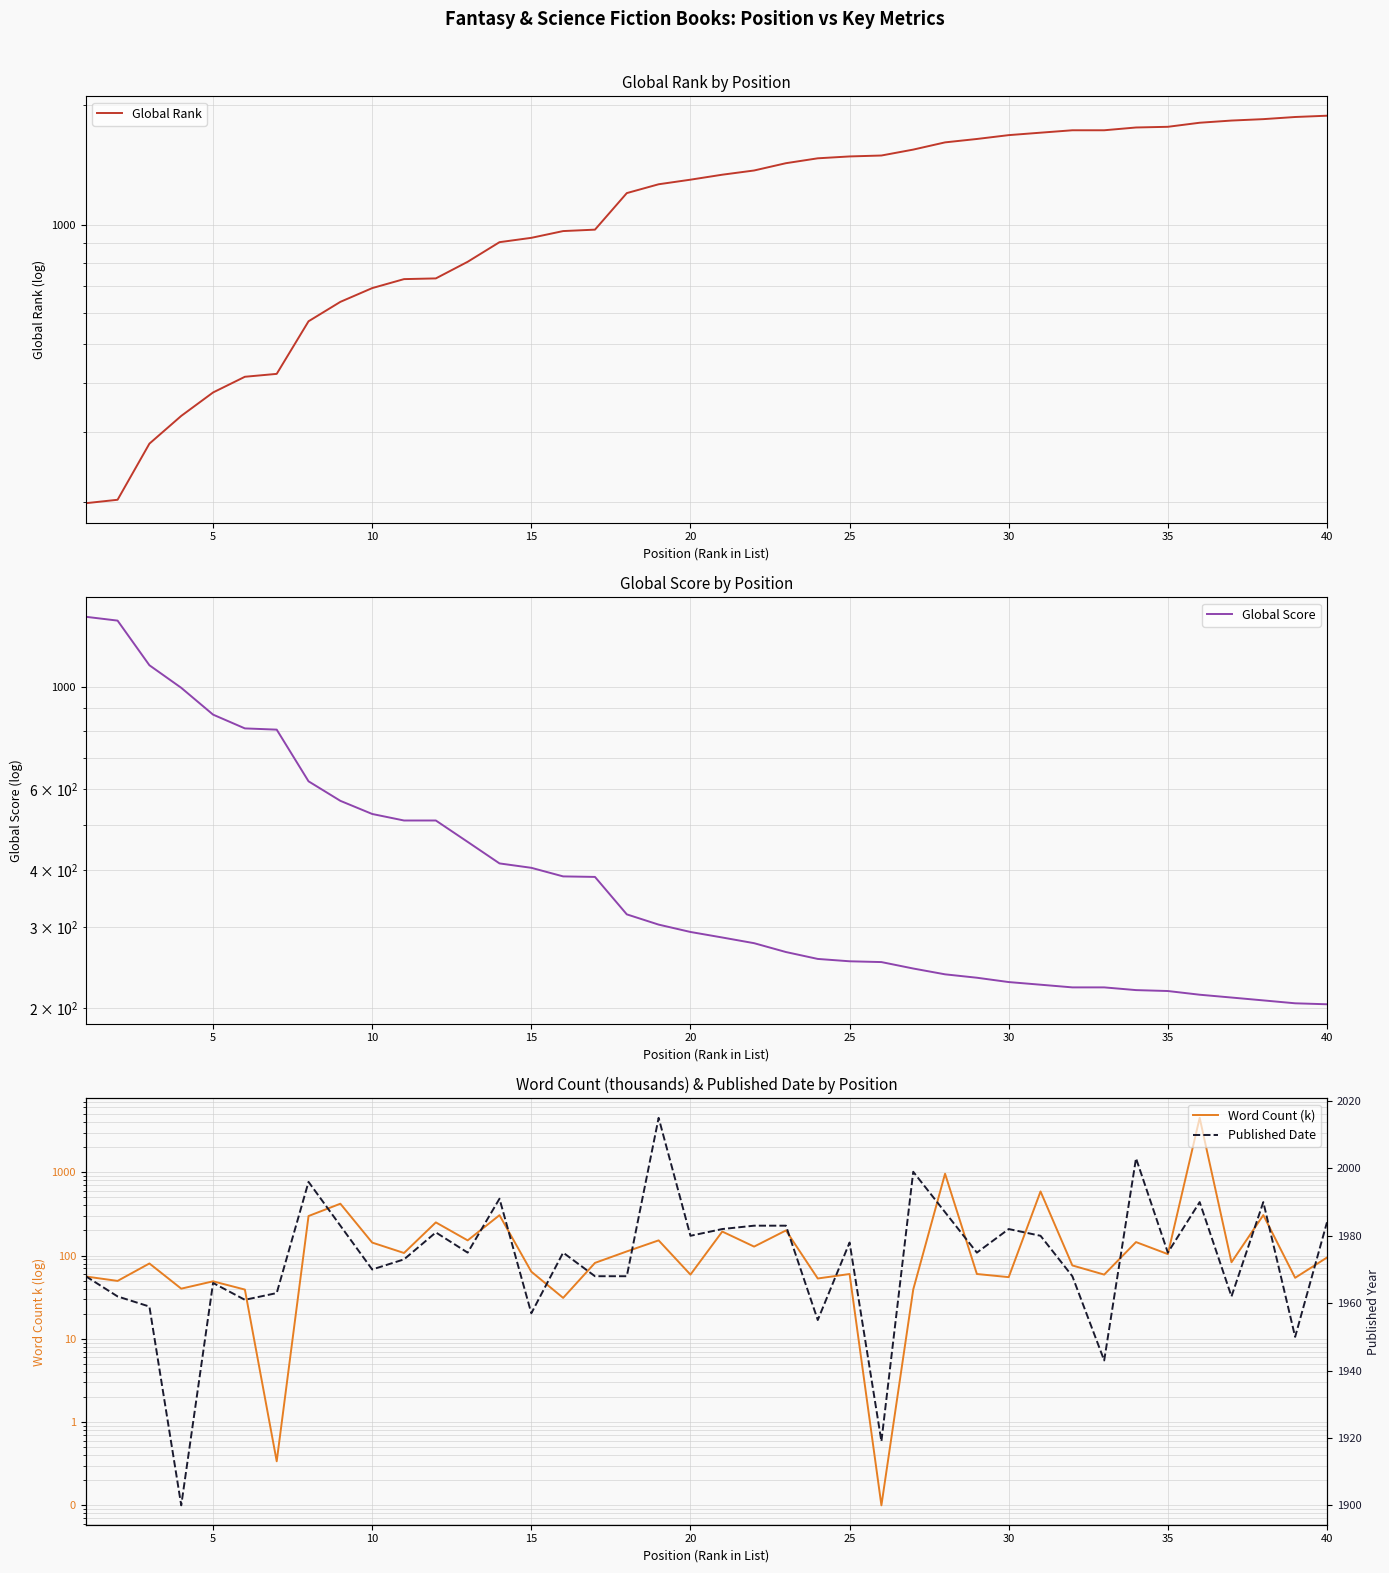

How many lines are shown in the chart?

4